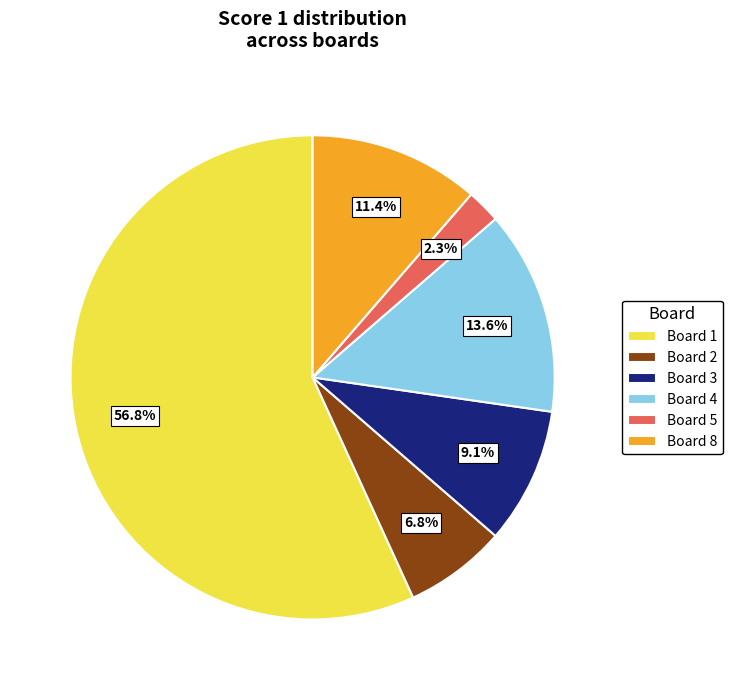

Do Board 1 and Board 5 together represent more than half of the pie?

Yes